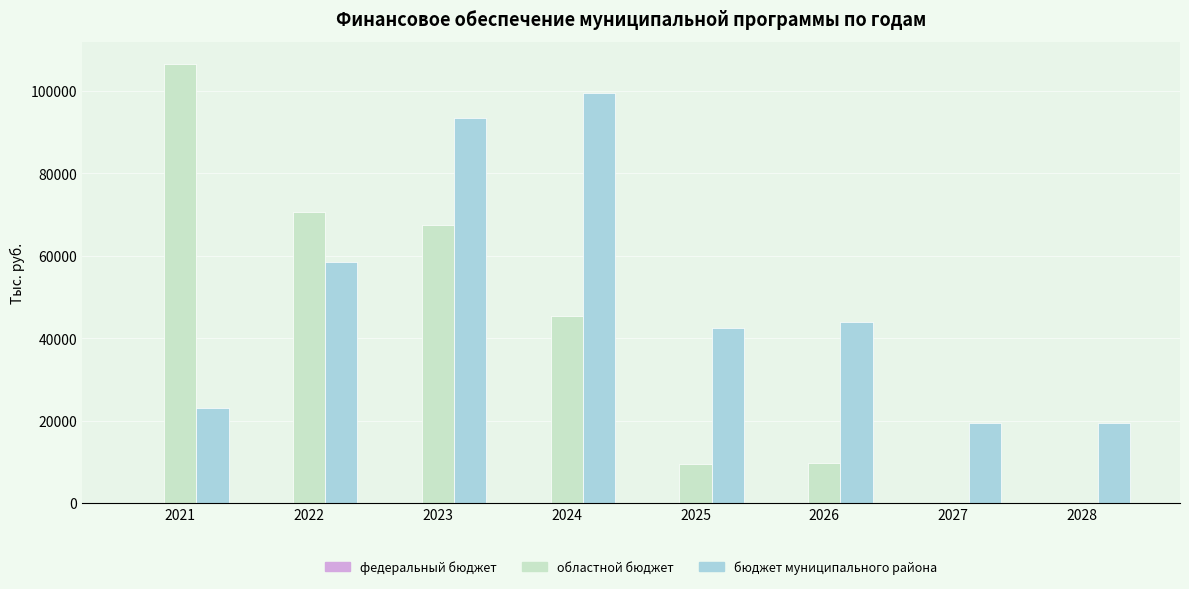

What is the difference between the бюджет муниципального района values at 2028 and 2025?

23137.9